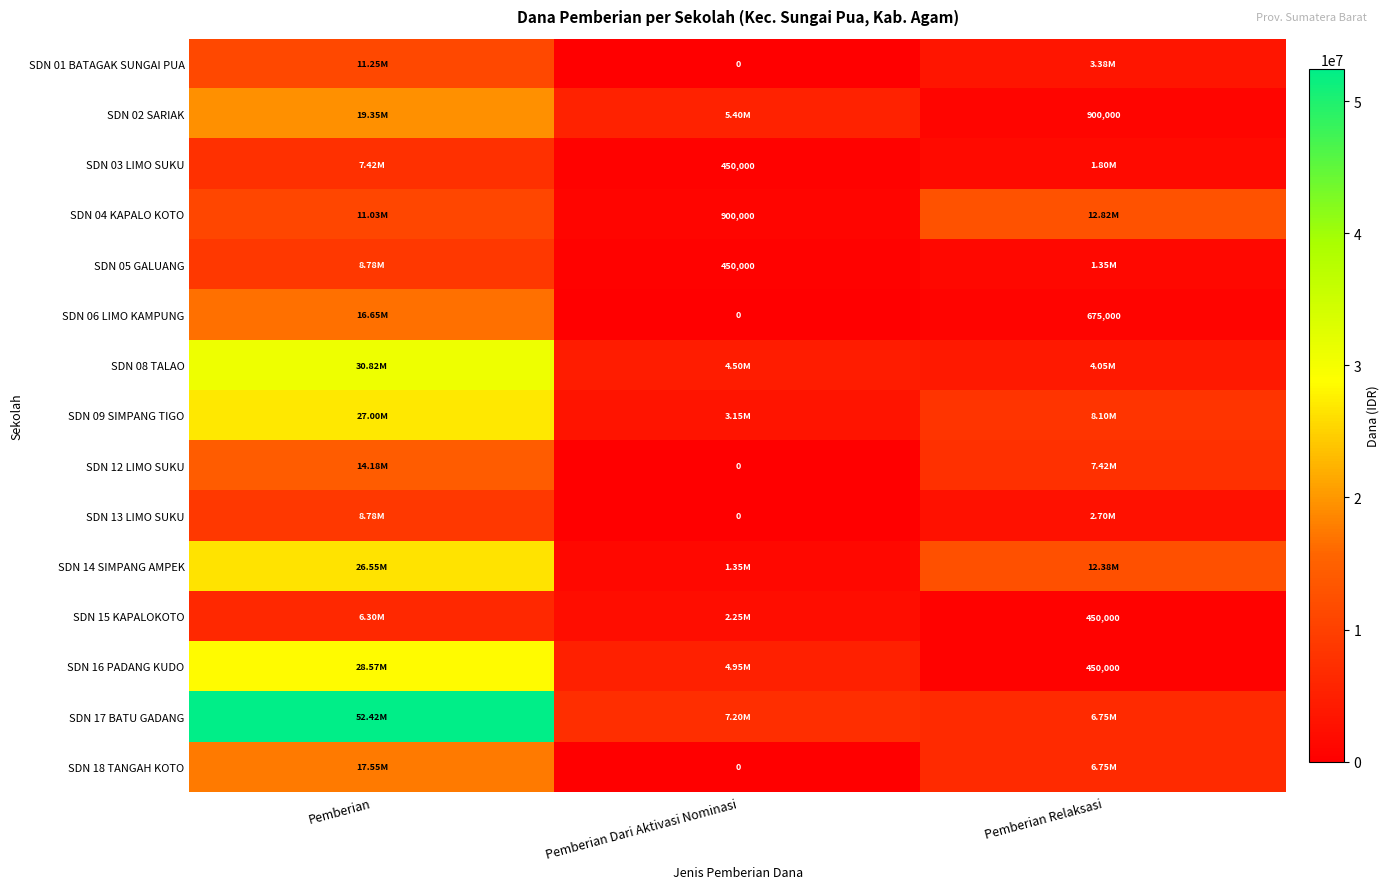

What is the difference between the SDN 14 SIMPANG AMPEK values at Pemberian Relaksasi and Pemberian Dari Aktivasi Nominasi?

11025000